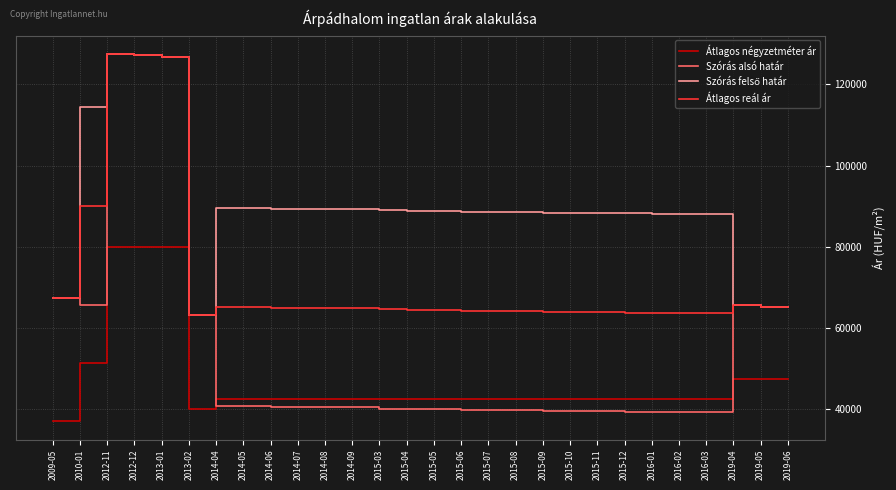

What is the difference between the highest and lowest values at 2019-06?

17640